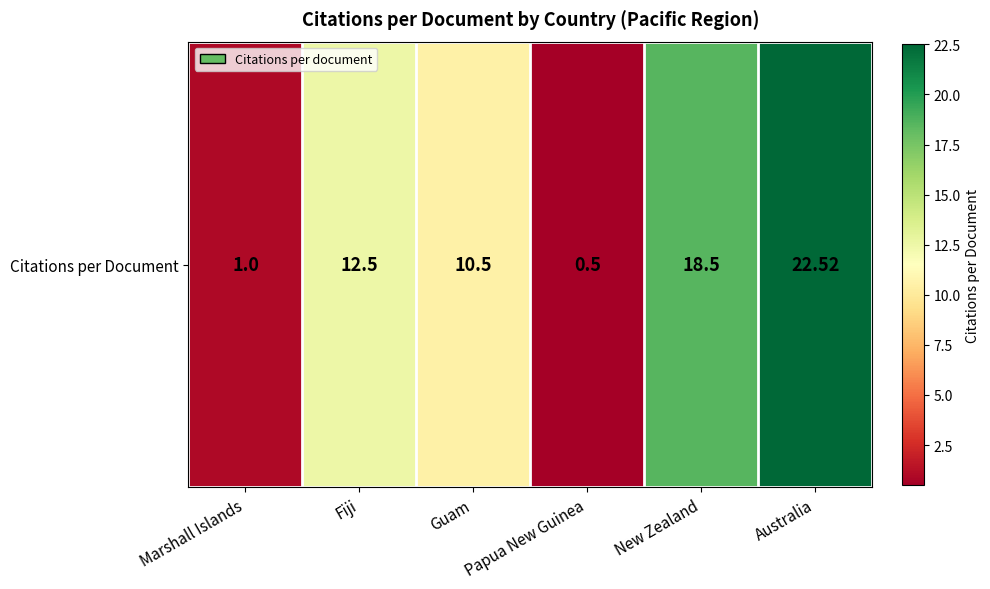

Is it true that the value at Guam is 10.5?

True